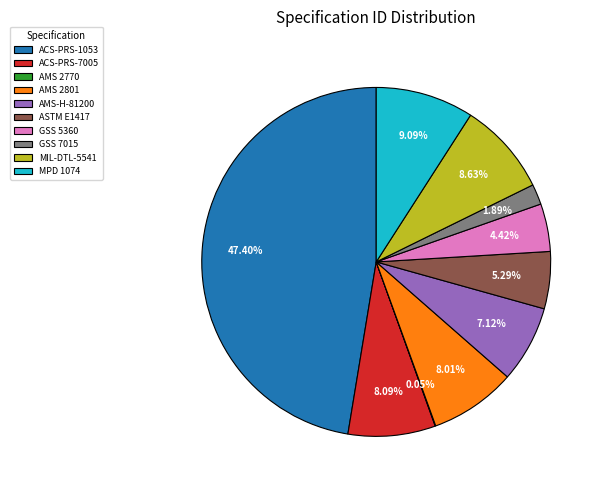

To the nearest percent, what is the difference between the ACS-PRS-7005 and MPD 1074 slice percentages?

1%